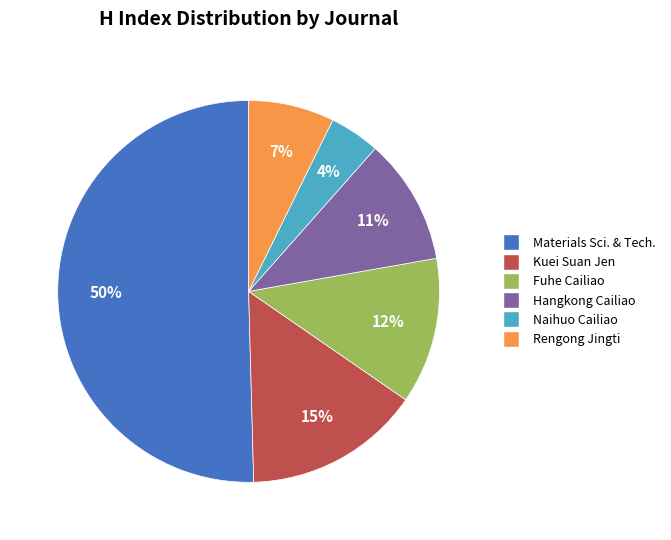

To the nearest percent, what is the difference between the largest and smallest slice percentages?

46%